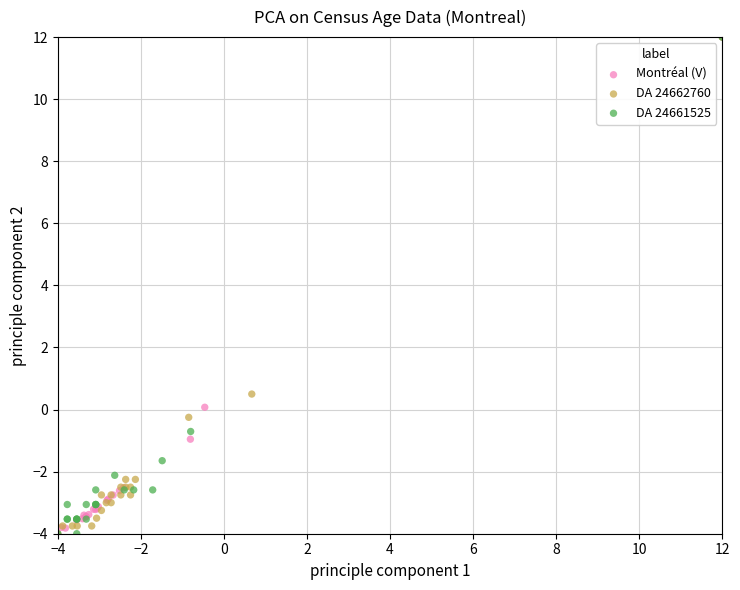

What are all the series names shown in the legend?

Montréal (V), DA 24662760, DA 24661525